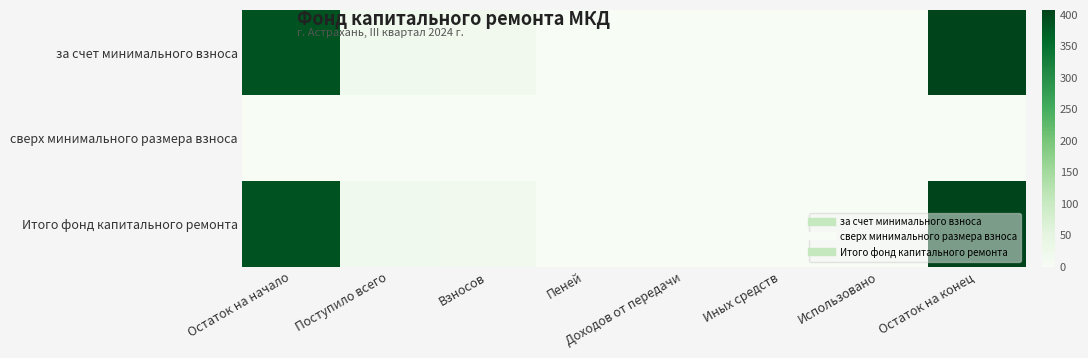

Reading right to left, transcribe all the data shown in this chart.

за счет минимального взноса: Остаток на конец=407.5	Использовано=0.0	Иных средств=0.0	Доходов от передачи=0.0	Пеней=1.3	Взносов=16.6	Поступило всего=17.9	Остаток на начало=389.6
сверх минимального размера взноса: Остаток на конец=0.0	Использовано=0.0	Иных средств=0.0	Доходов от передачи=0.0	Пеней=0.0	Взносов=0.0	Поступило всего=0.0	Остаток на начало=0.0
Итого фонд капитального ремонта: Остаток на конец=407.5	Использовано=0.0	Иных средств=0.0	Доходов от передачи=0.0	Пеней=1.3	Взносов=16.6	Поступило всего=17.9	Остаток на начало=389.6